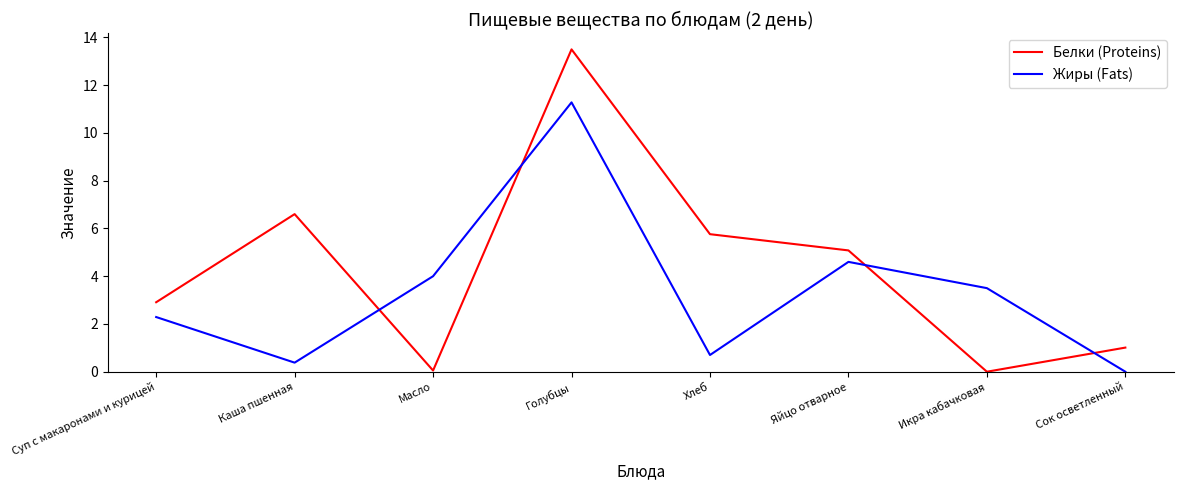

What is the difference between the Белки (Proteins) values at Икра кабачковая and Каша пшенная?

6.6